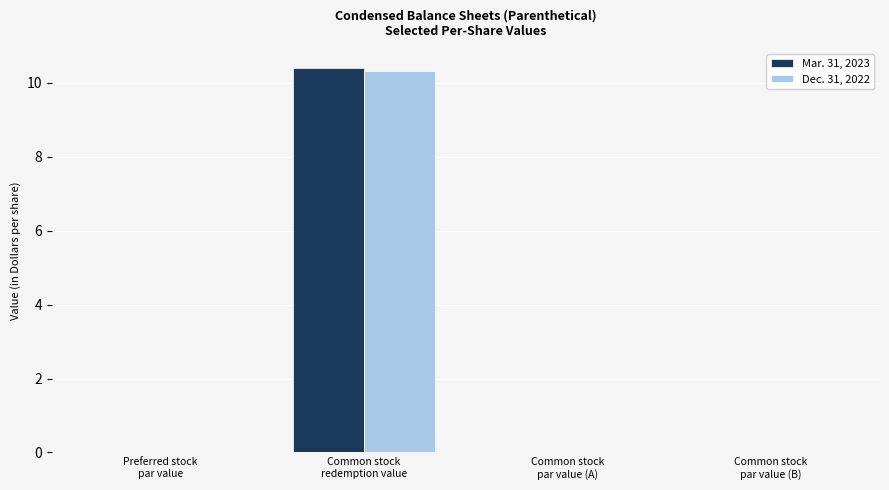

What is the maximum value for Mar. 31, 2023?

10.4